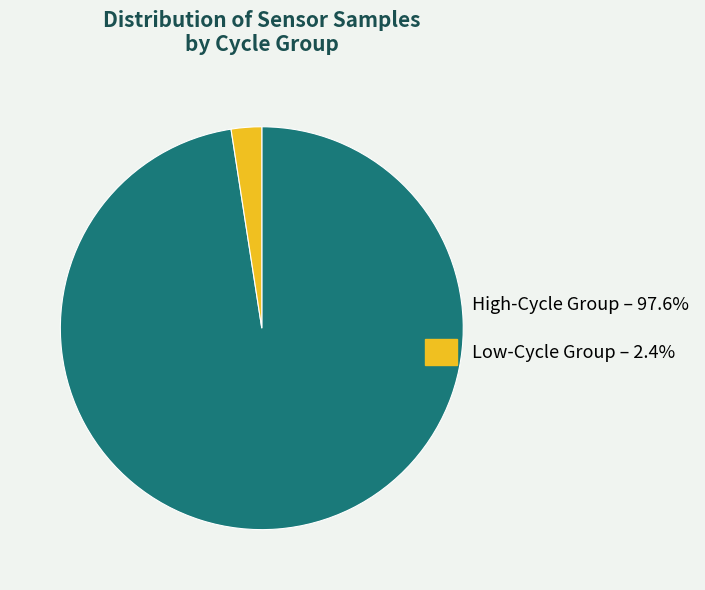

Is there a majority slice in this chart?

Yes